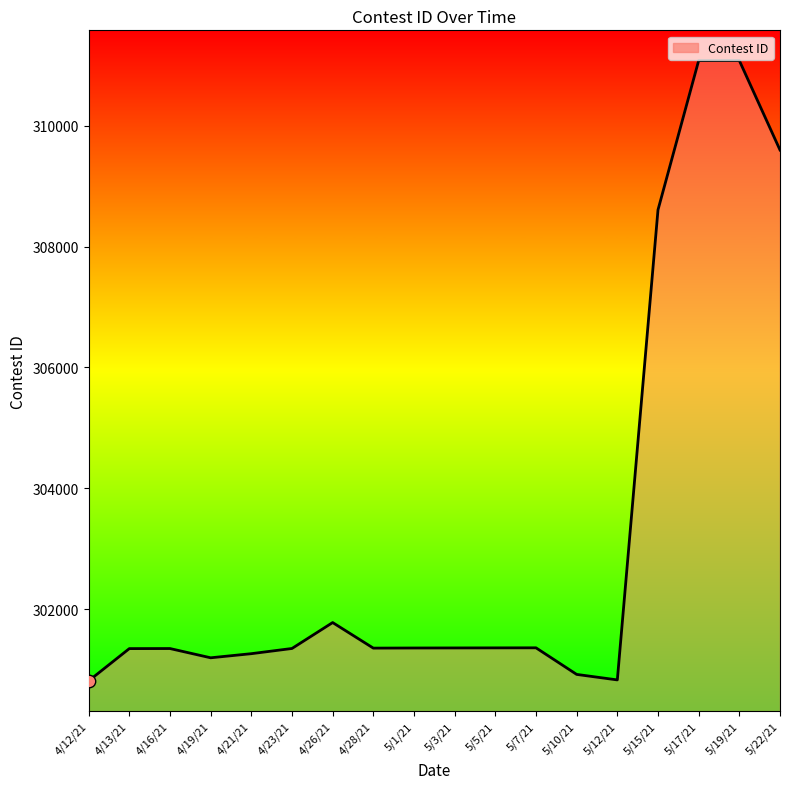

Which has a higher value, 5/1/21 or 5/12/21?

5/1/21